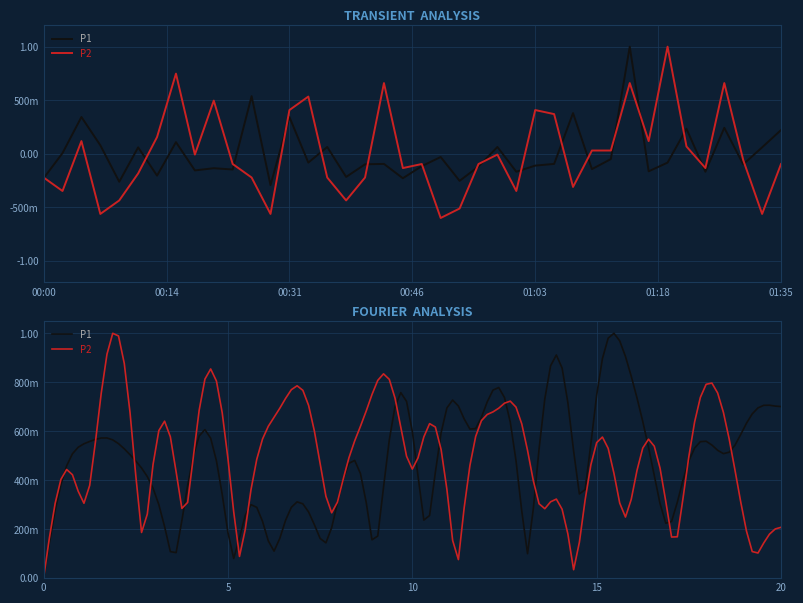

Reading left to right, list all the values displayed in this chart.

P1: -0.2	0.0	0.3	0.1	-0.3	0.1	-0.2	0.1	-0.2	-0.1	-0.1	0.5	-0.3	0.3	-0.1	0.1	-0.2	-0.1	-0.1	-0.2	-0.1	-0.0	-0.3	-0.1	0.1	-0.2	-0.1	-0.1	0.4	-0.1	-0.0	1.0	-0.2	-0.1	0.2	-0.2	0.2	-0.1	0.1	0.2
P2: -0.2	-0.3	0.1	-0.6	-0.4	-0.2	0.2	0.7	-0.0	0.5	-0.1	-0.2	-0.6	0.4	0.5	-0.2	-0.4	-0.2	0.7	-0.1	-0.1	-0.6	-0.5	-0.1	-0.0	-0.3	0.4	0.4	-0.3	0.0	0.0	0.7	0.1	1.0	0.1	-0.1	0.7	-0.1	-0.6	-0.1